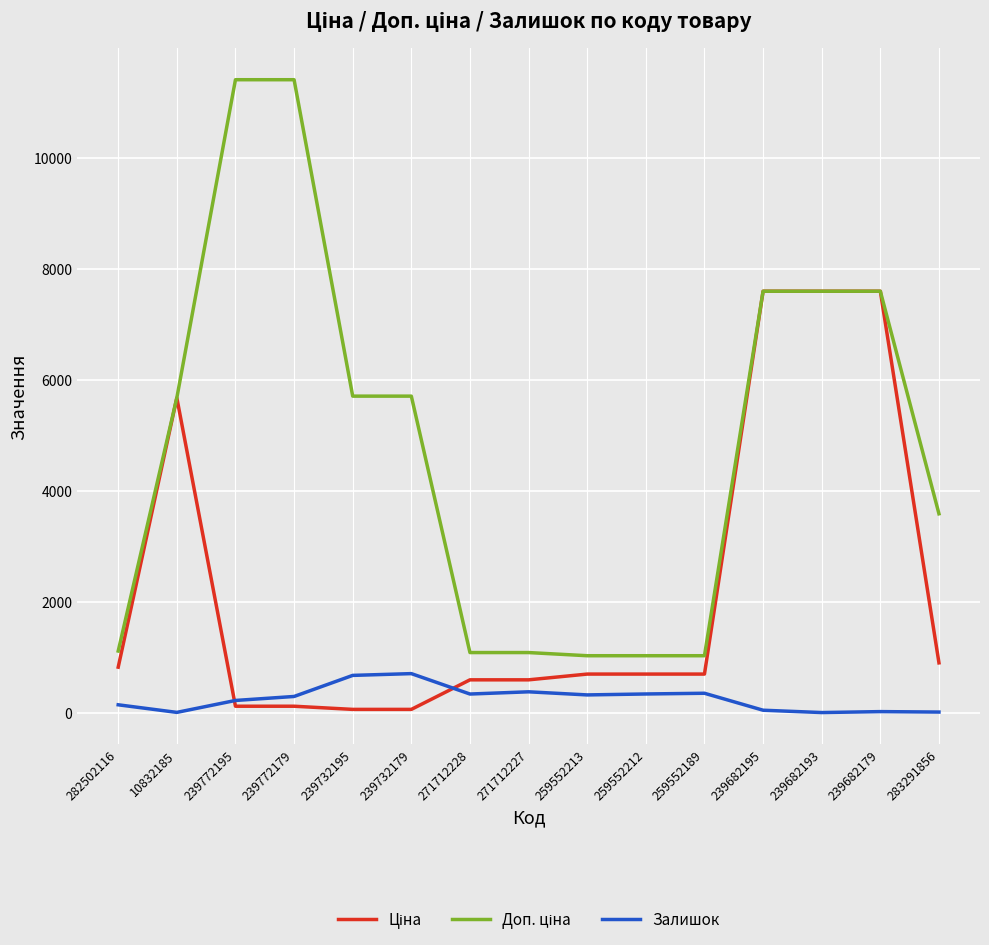

Is it true that Залишок equals 160.4 at 239732195?

False